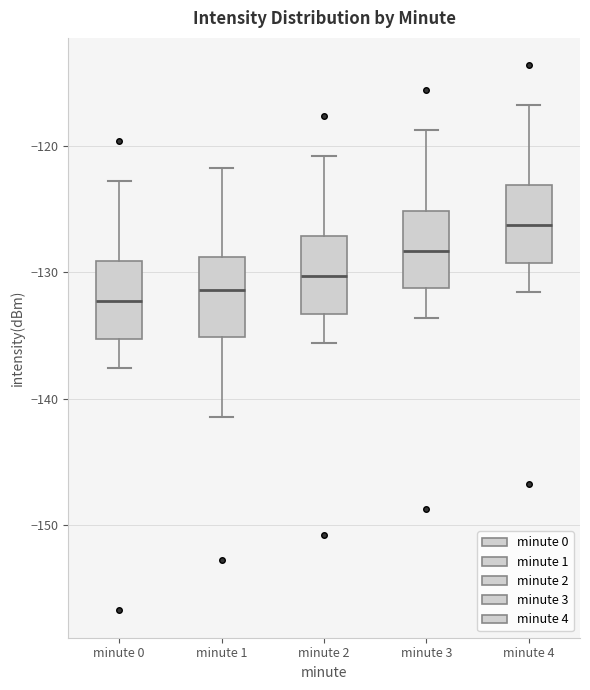

Reading left to right, read every box against the y-axis: the position of its median line, the range the box covers, and the ends of its whiskers. The values are not printed on the chart, so give them approximately, as read against the axis.

minute 0: median -132, box -135 to -129, whiskers -138 to -123
minute 1: median -131, box -135 to -129, whiskers -141 to -122
minute 2: median -130, box -133 to -127, whiskers -136 to -121
minute 3: median -128, box -131 to -125, whiskers -134 to -119
minute 4: median -126, box -129 to -123, whiskers -132 to -117